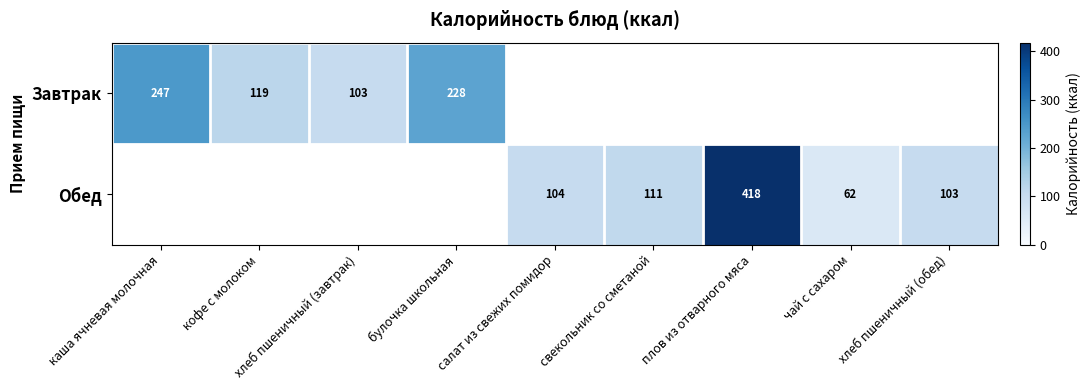

What is the greatest value displayed?

418.0